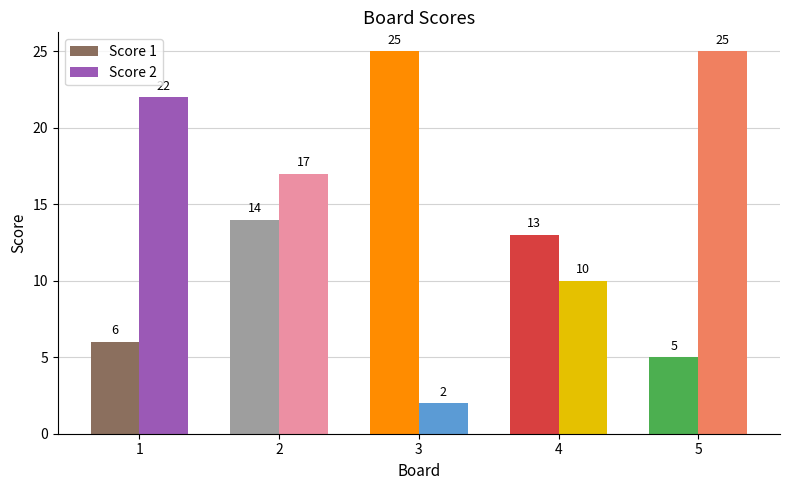

At which category is the sum across all series the highest?

2